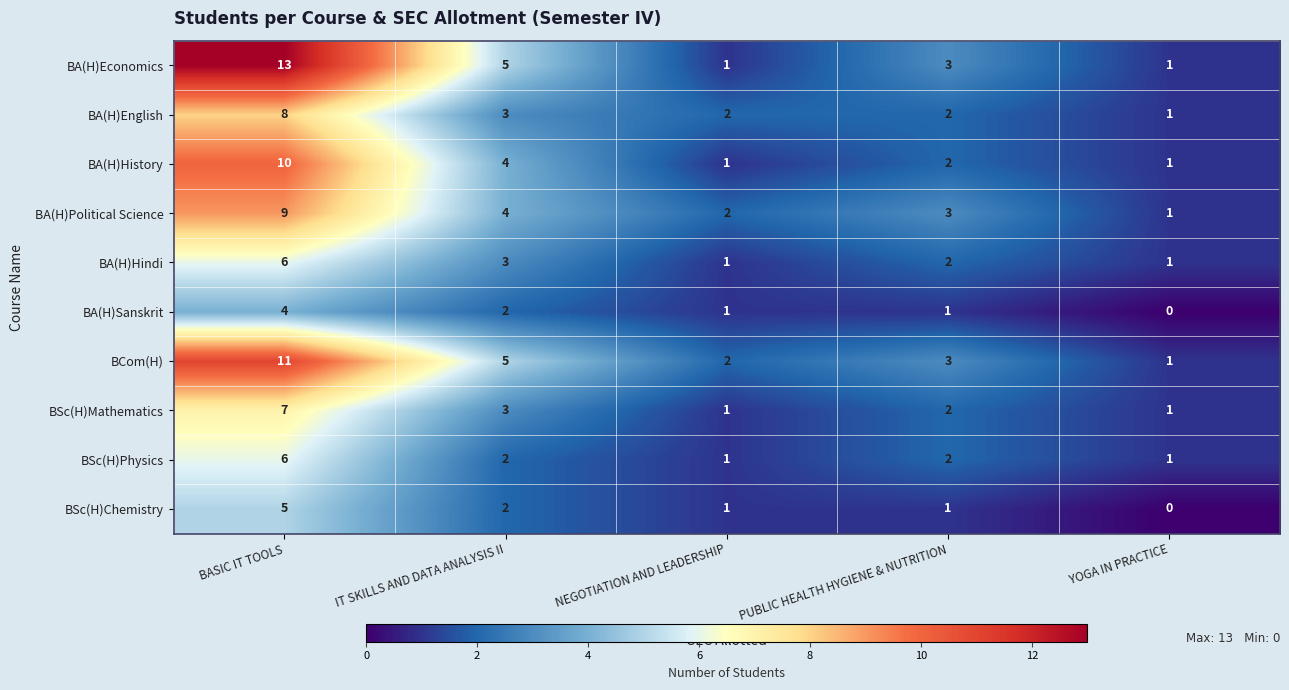

What is the total value across all series at IT SKILLS AND DATA ANALYSIS II?

33